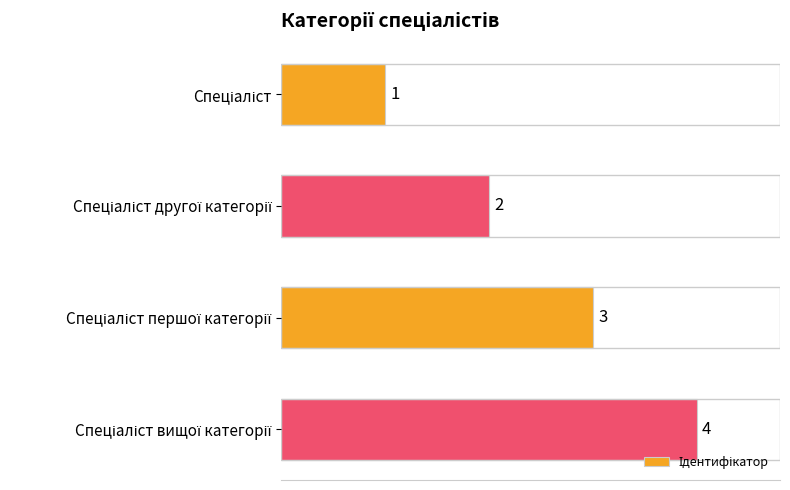

What is the greatest value displayed?

4